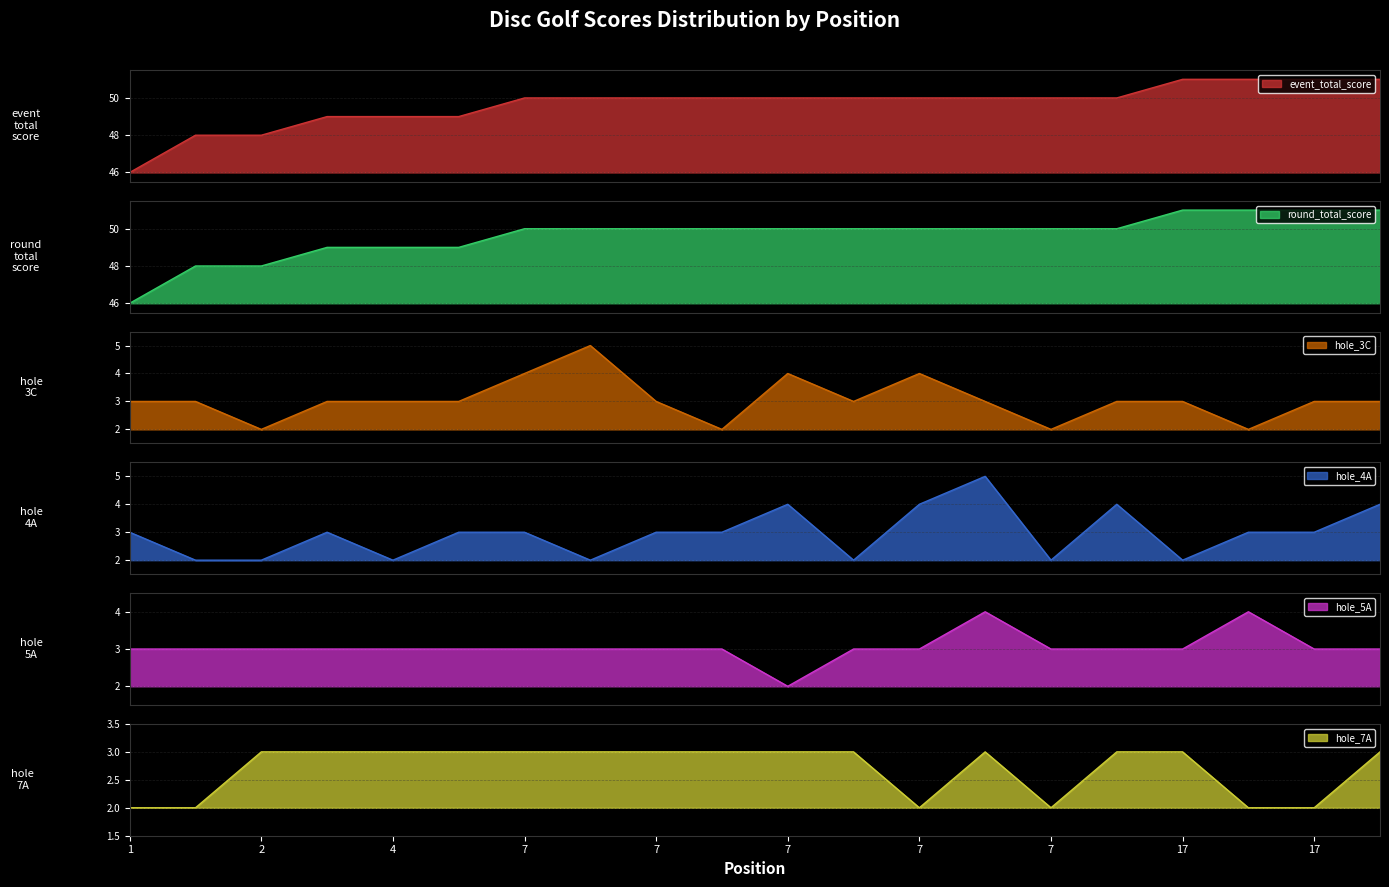

True or false: hole_4A has a value of 2 at 7.

True